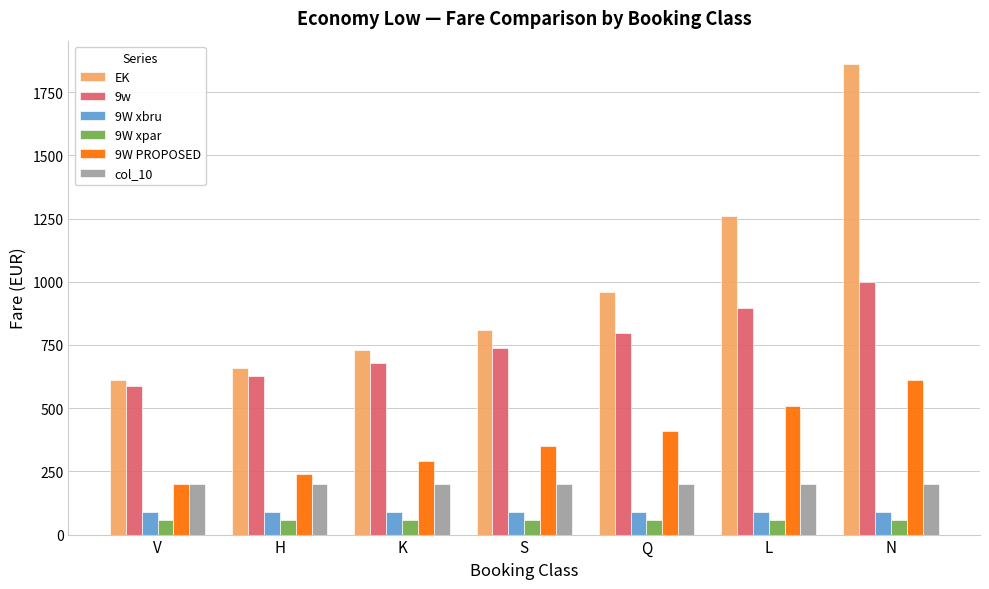

Which series changed the most between S and Q?

EK